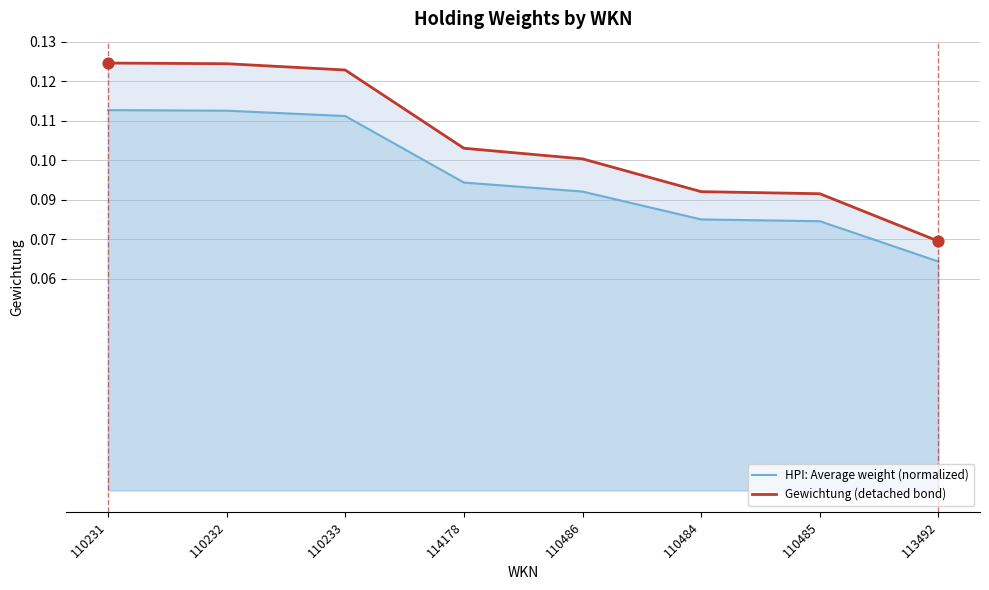

Is the value of Gewichtung (detached bond) at 110232 greater than the value of HPI: Average weight (normalized) at 110232?

Yes